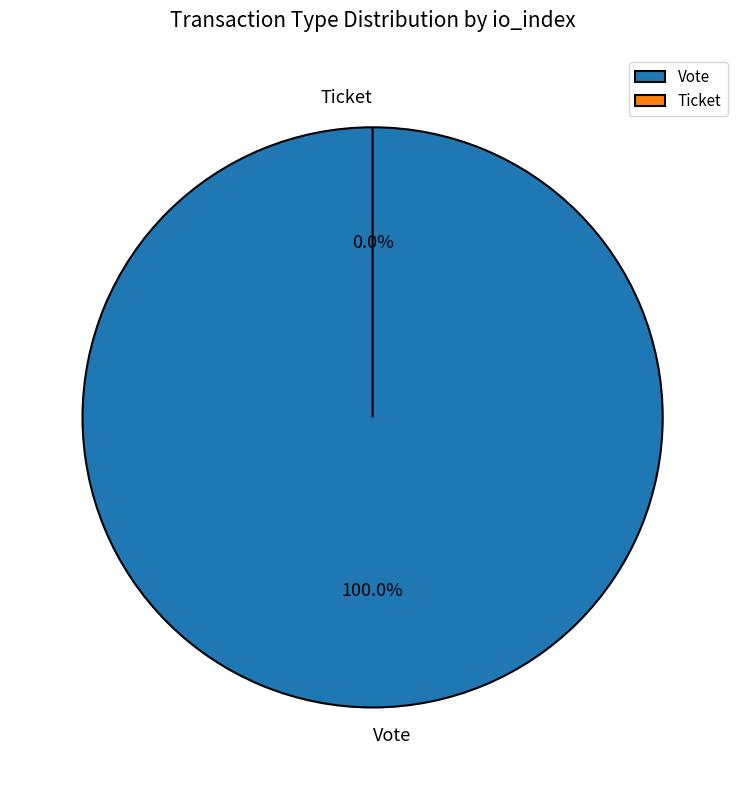

Is there a majority slice in this chart?

Yes